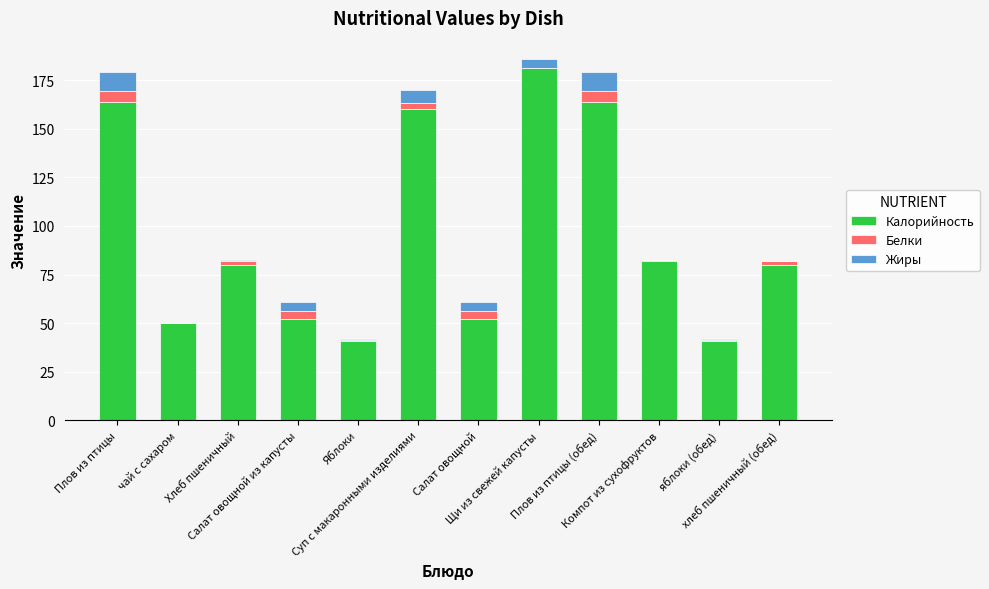

Count the number of data series in this chart.

3